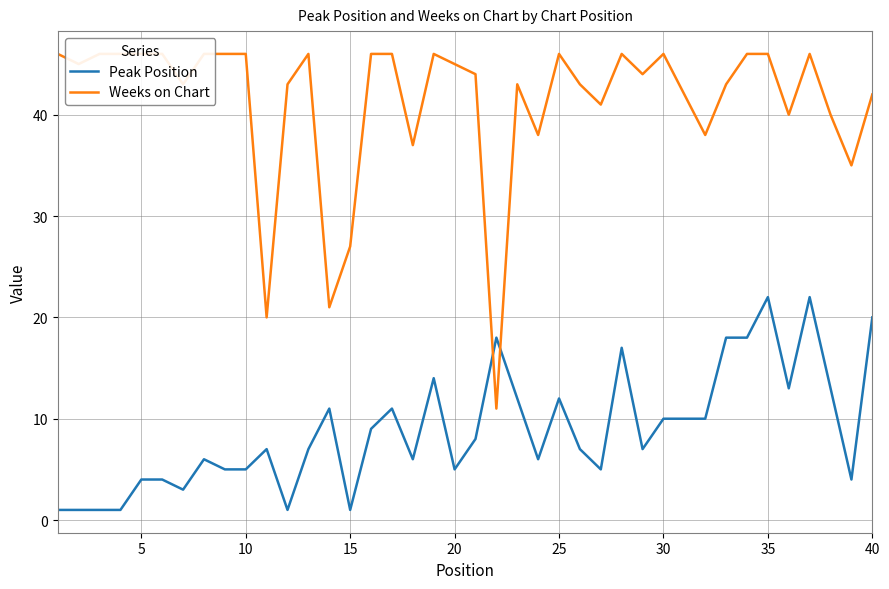

The value of Peak Position at 30 is 10. True or false?

True